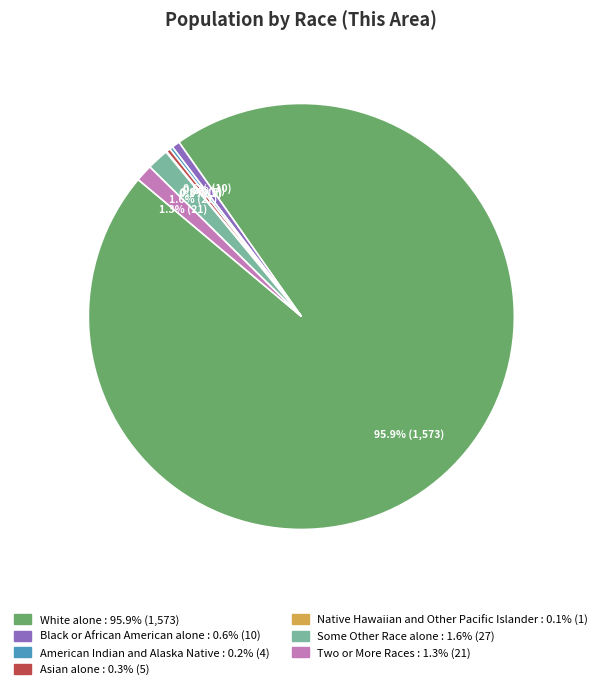

What percentage is NOT represented by White alone?

4.1%